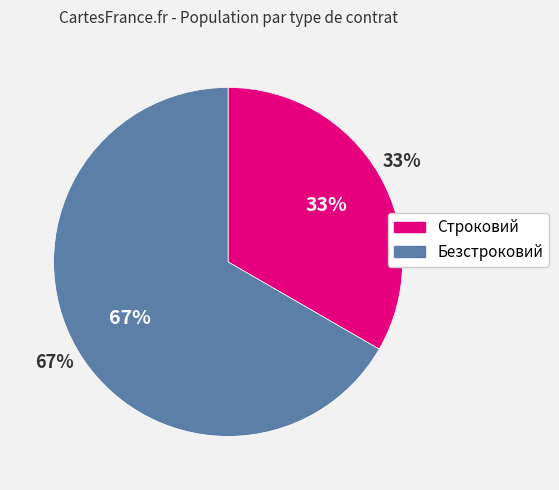

What is the smallest slice in the pie chart?

Строковий